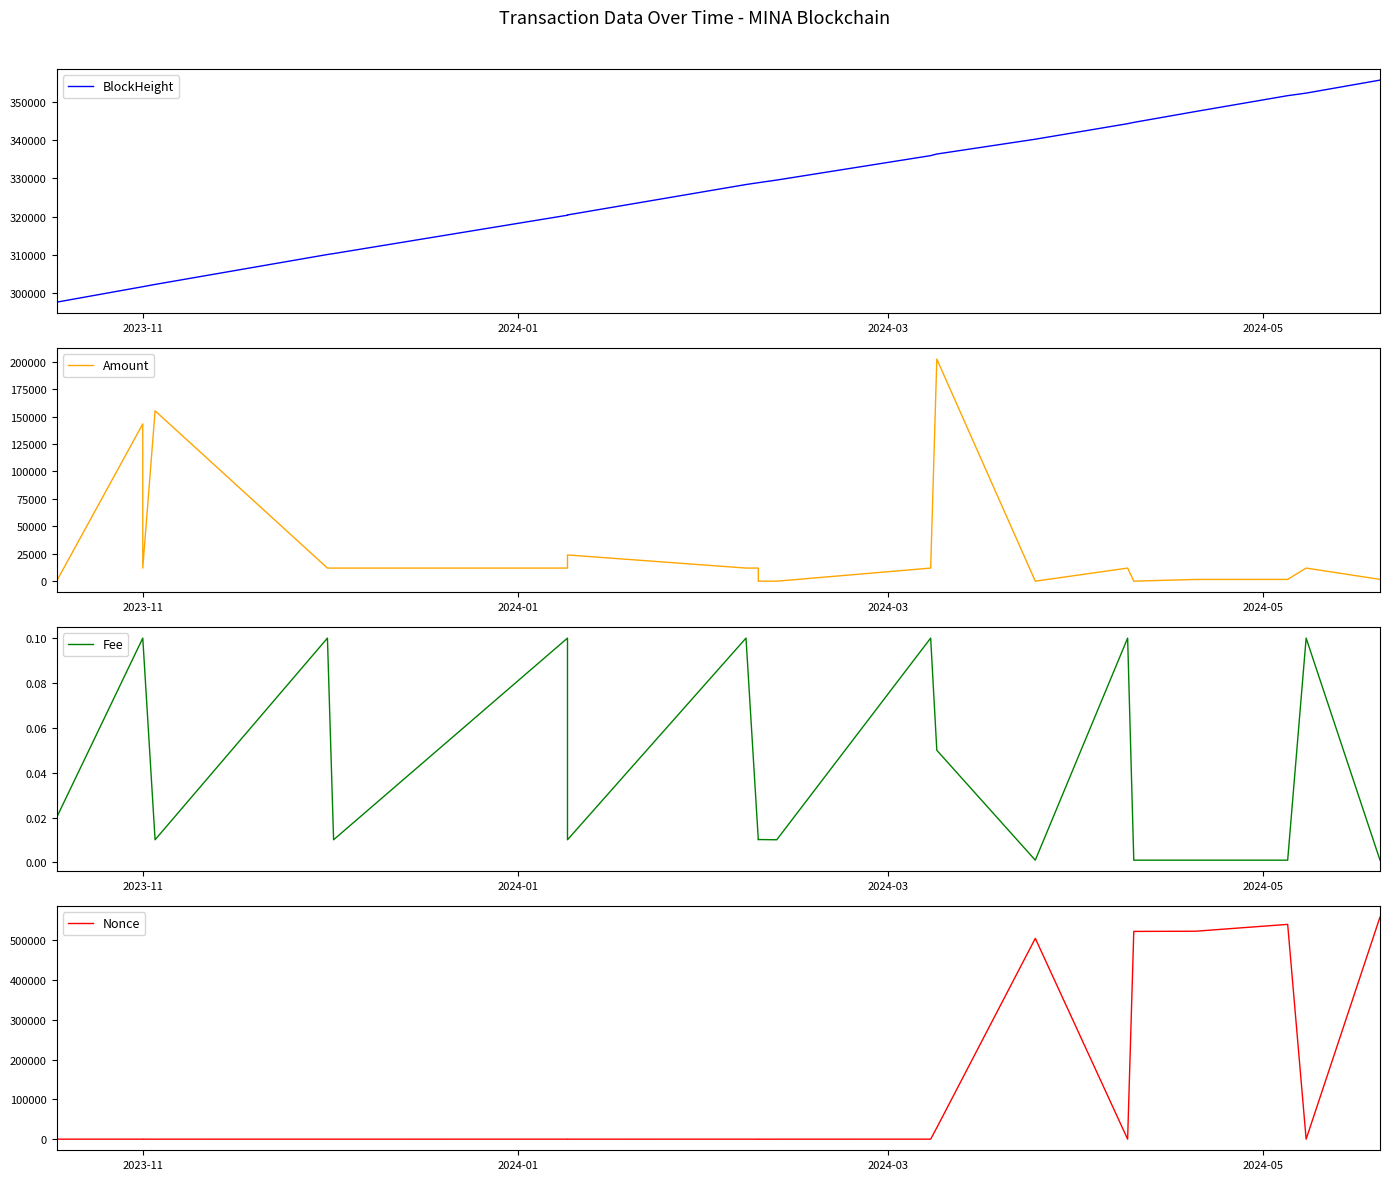

What are all the series names shown in the legend?

BlockHeight, Amount, Fee, Nonce